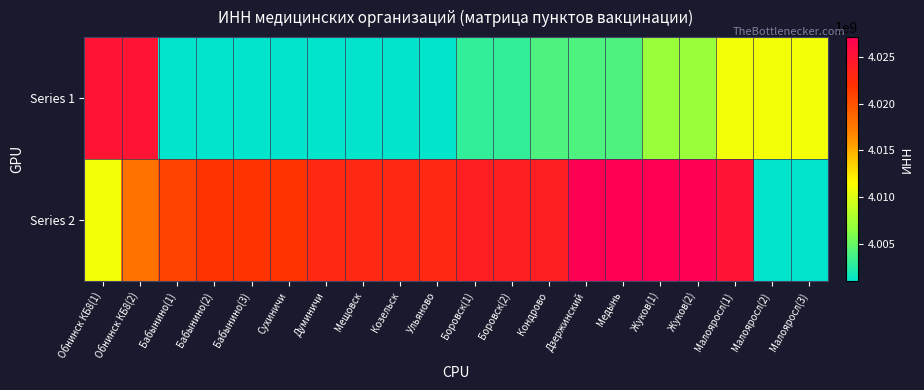

Reading left to right, what are all the values shown in this chart?

Series 1: Обнинск КБ8(1)=4025002173	Обнинск КБ8(2)=4025002173	Бабынино(1)=4001000410	Бабынино(2)=4001000410	Бабынино(3)=4001000410	Сухиничи=4001010841	Думиничи=4001010841	Мещовск=4001010841	Козельск=4001010922	Ульяново=4001010922	Боровск(1)=4003013252	Боровск(2)=4003013252	Кондрово=4004020911	Дзержинский=4004020911	Медынь=4004020911	Жуков(1)=4007003618	Жуков(2)=4007003618	Малояросл(1)=4011003177	Малояросл(2)=4011003177	Малояросл(3)=4011003177
Series 2: Обнинск КБ8(1)=4011003177	Обнинск КБ8(2)=4018000087	Бабынино(1)=4021000231	Бабынино(2)=4022005338	Бабынино(3)=4022005338	Сухиничи=4022005338	Думиничи=4023011704	Мещовск=4023011704	Козельск=4023011704	Ульяново=4023011704	Боровск(1)=4024016920	Боровск(2)=4024016920	Кондрово=4024016920	Дзержинский=4027022873	Медынь=4027139832	Жуков(1)=4027139832	Жуков(2)=4027139832	Малояросл(1)=4025002173	Малояросл(2)=4001000410	Малояросл(3)=4001010841